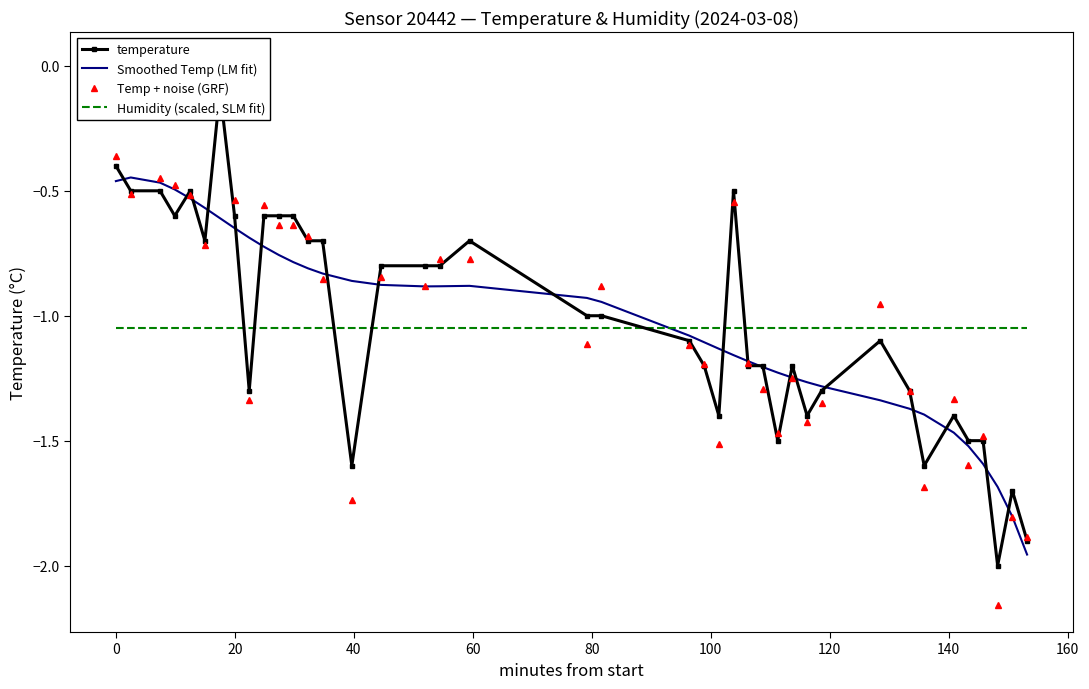

After their last crossing, which series has the higher values: Humidity (scaled, SLM fit) or Smoothed Temp (LM fit)?

Humidity (scaled, SLM fit)